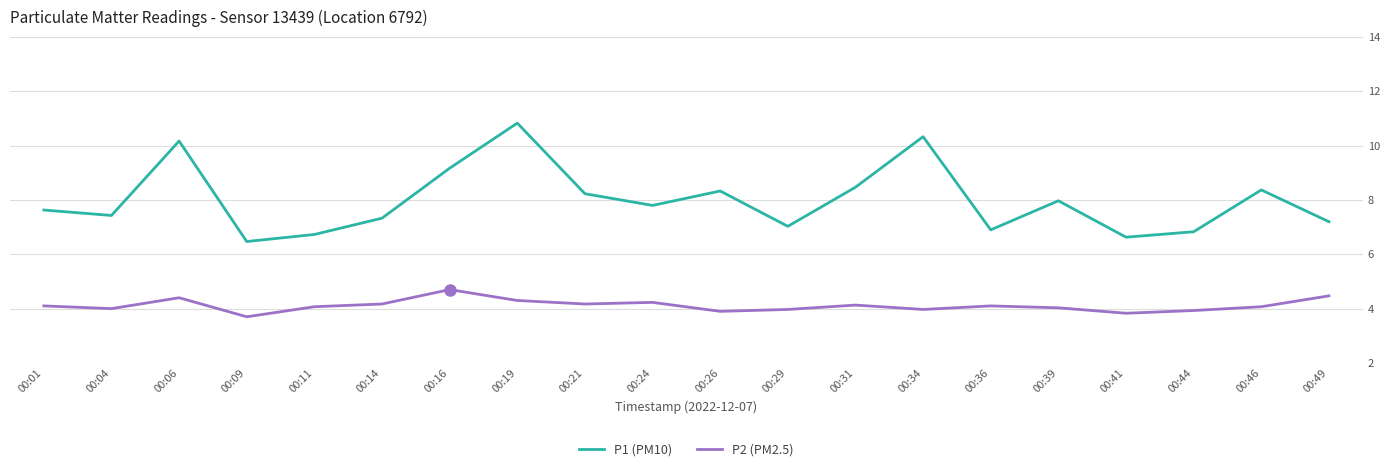

At which category is the sum across all series the highest?

00:19